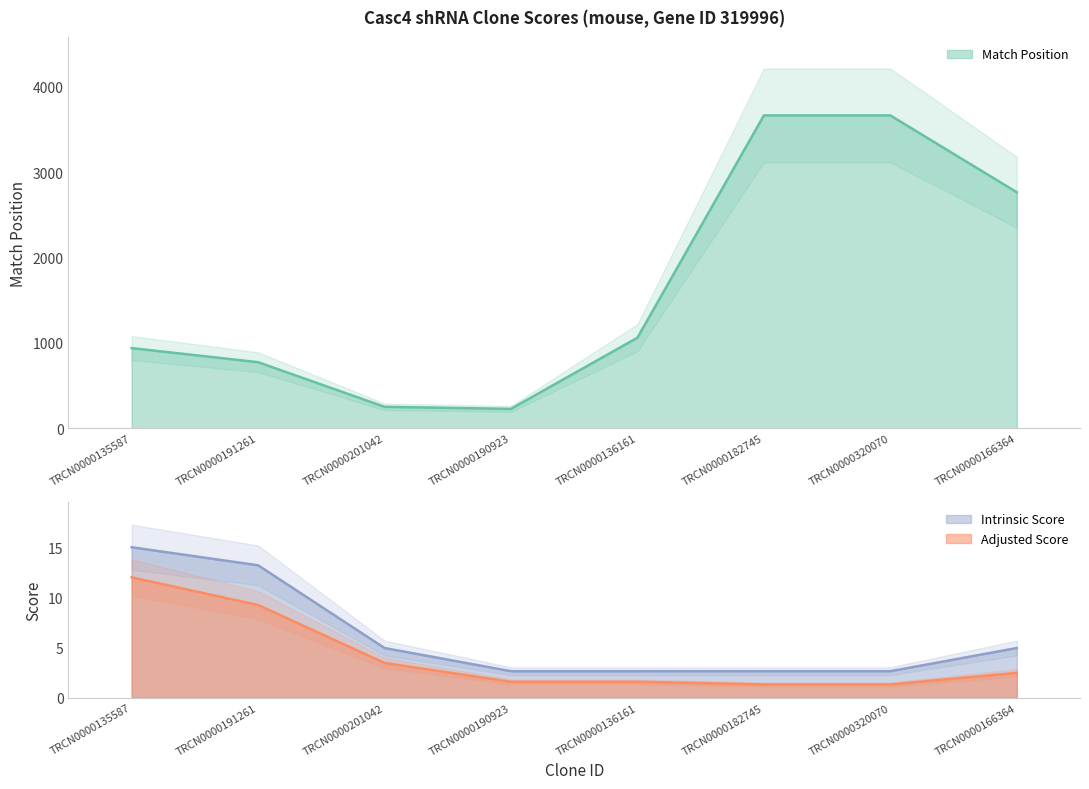

Which label corresponds to the smallest value in the chart?

TRCN0000182745